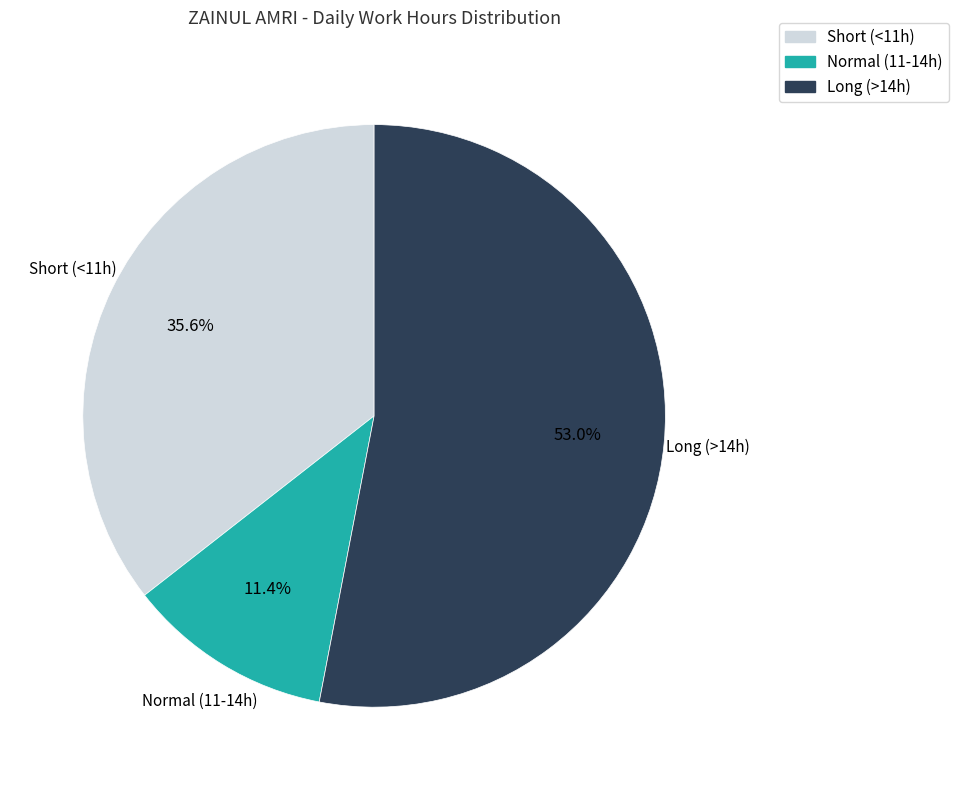

How much of the chart is everything except Short (<11h)?

64.4%